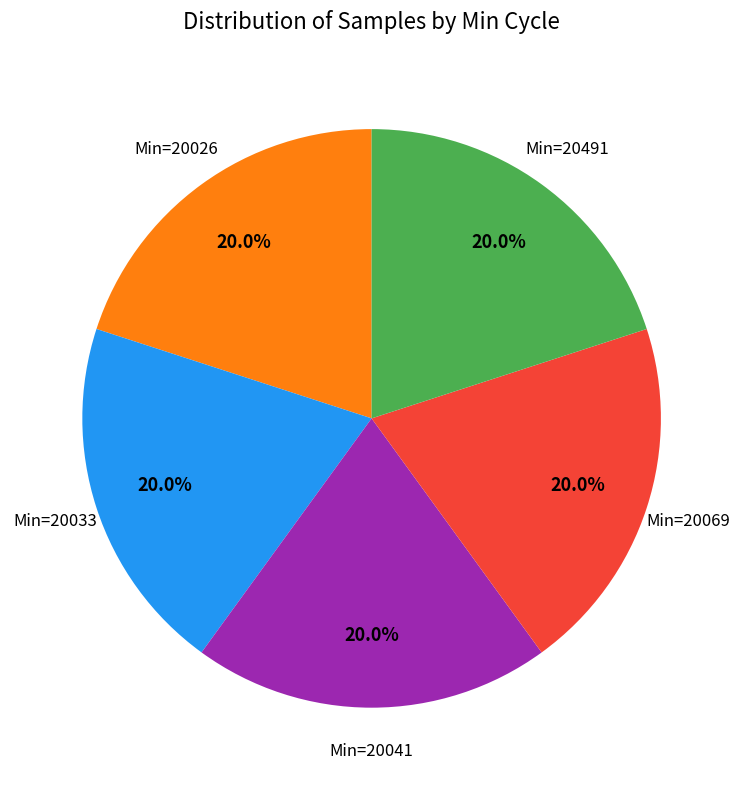

Is there a majority slice in this chart?

No